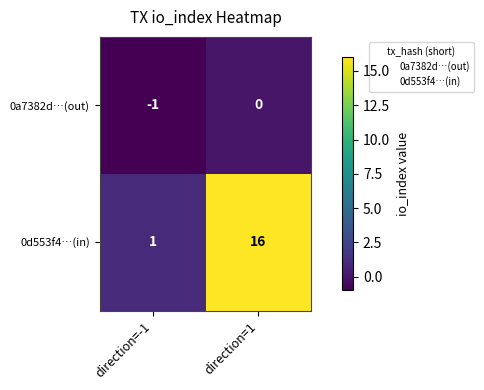

True or false: 0d553f4…(in) has a value of 1 at direction=-1.

True